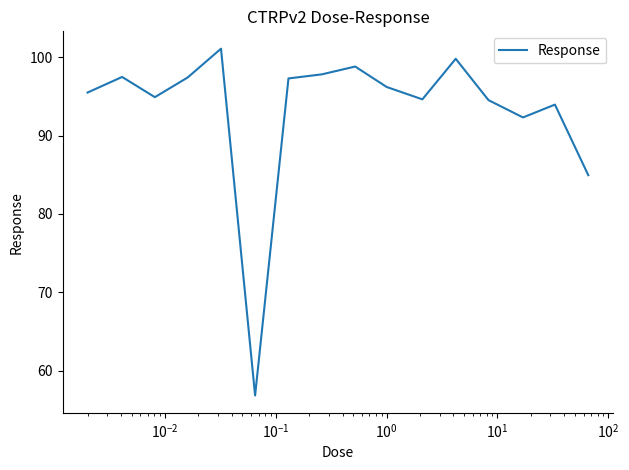

What is the smallest value displayed?

56.8